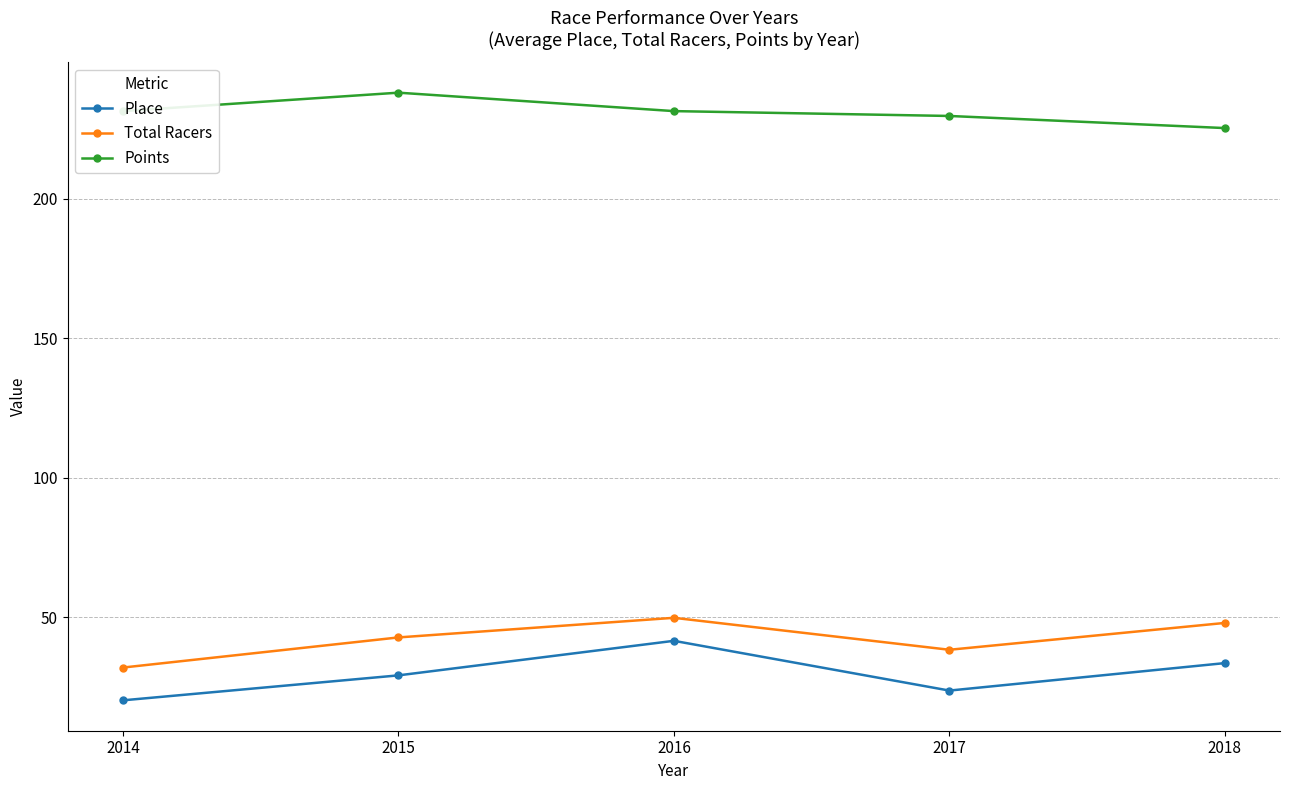

What value does the Points series have at 2014?

231.5